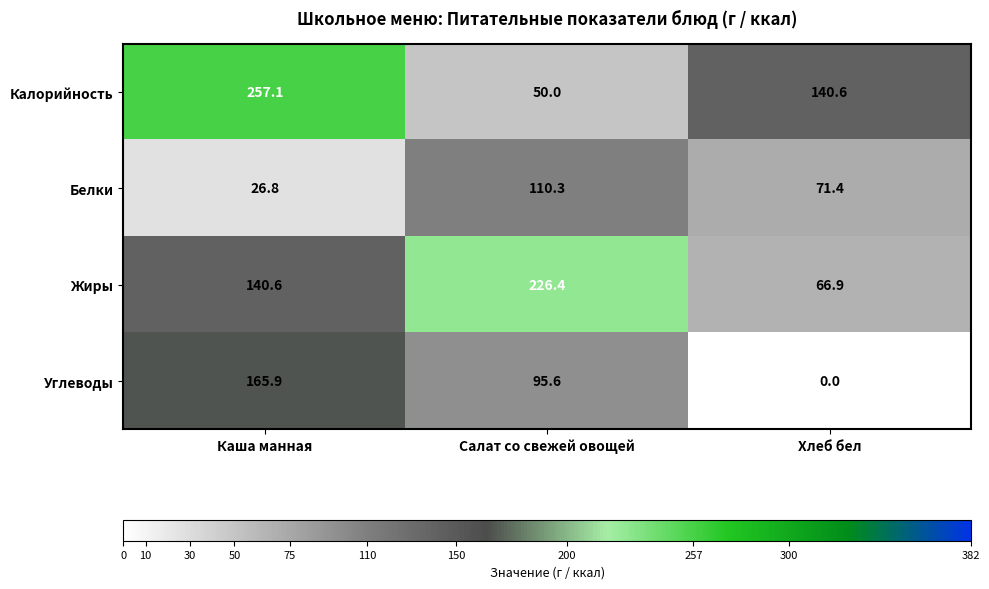

How many data points in Углеводы are less than 95?

1